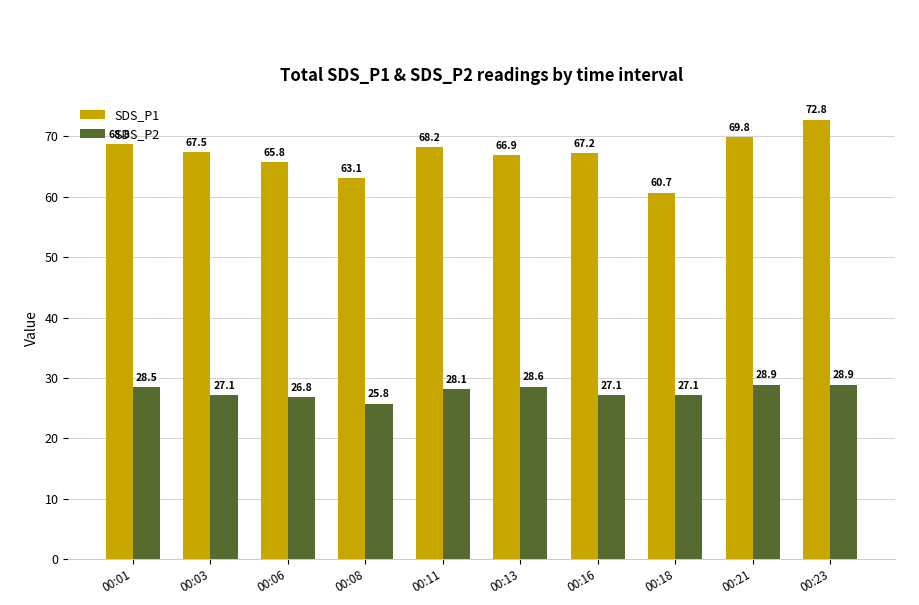

At which category is the sum across all series the highest?

00:23